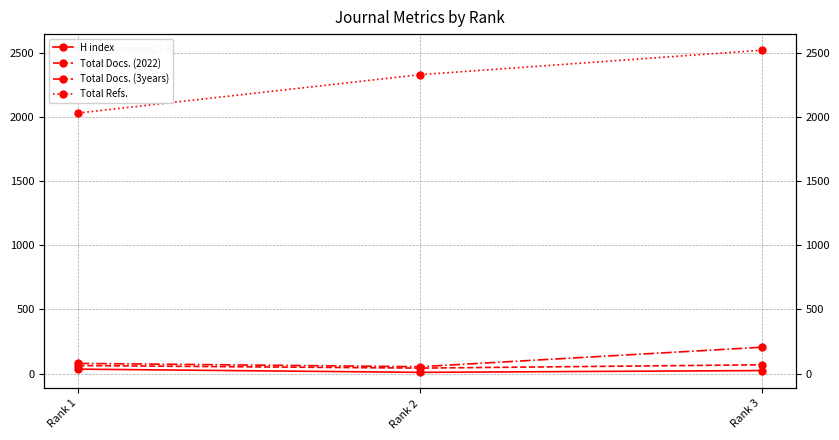

At which category is the sum across all series the highest?

Rank 3